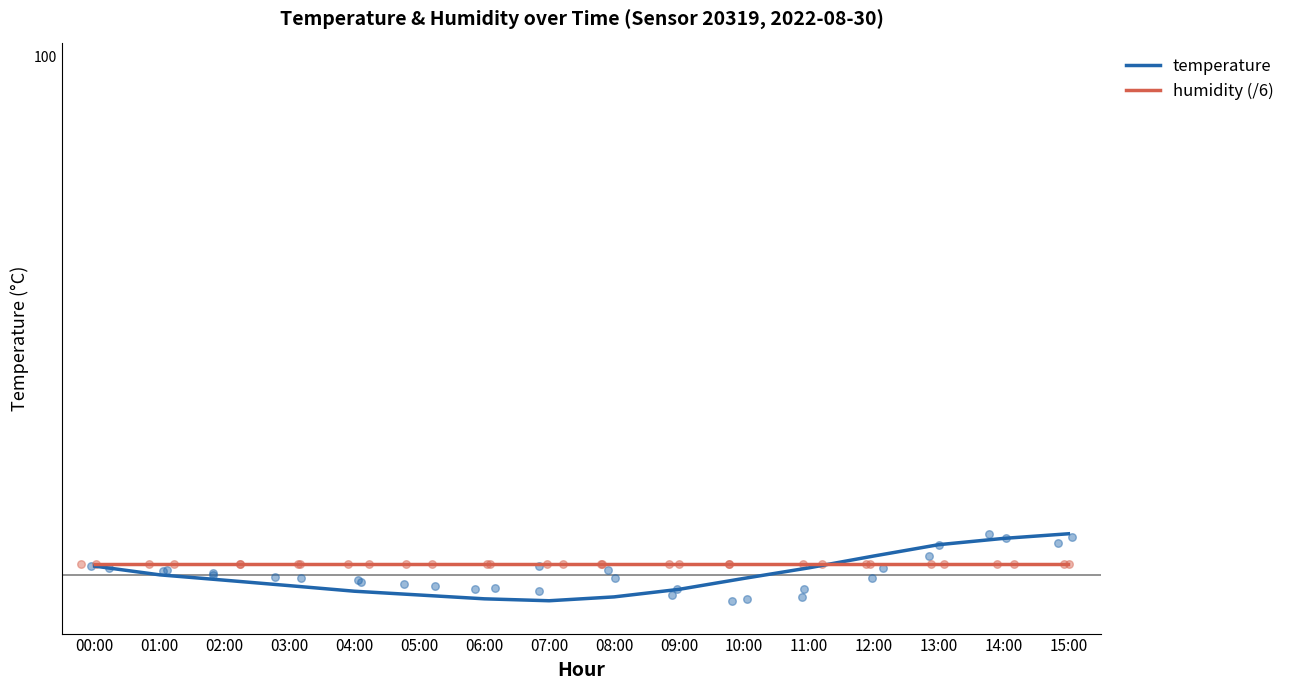

Which series has the widest spread of Y values?

temperature